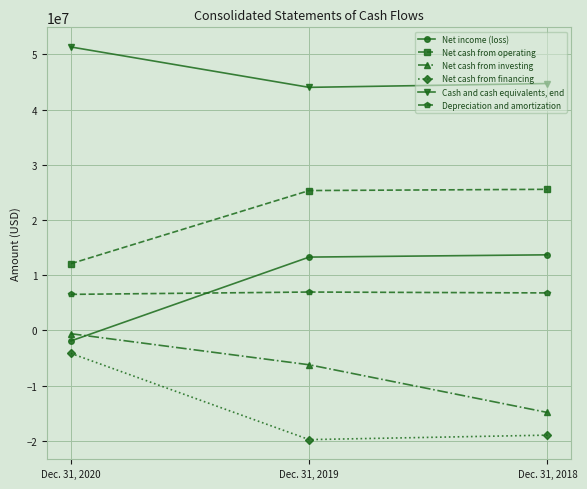

Where is Cash and cash equivalents, end nearest to the value 47693500?

Dec. 31, 2018